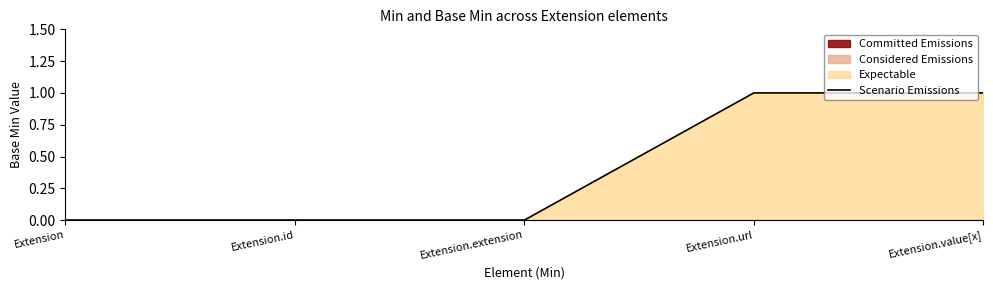

Count the number of values greater than 0.

2